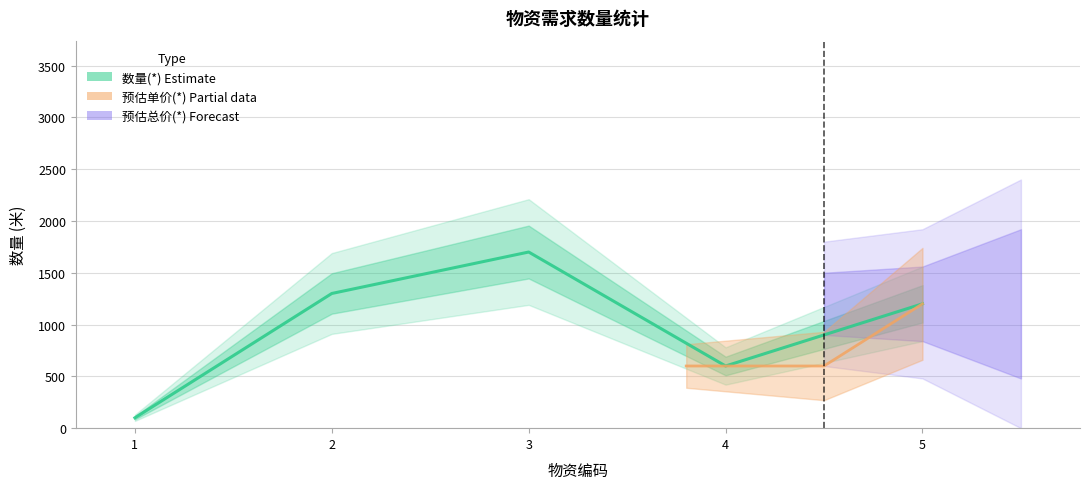

Reading left to right, transcribe all the data shown in this chart.

100	1300	1700	600	1200